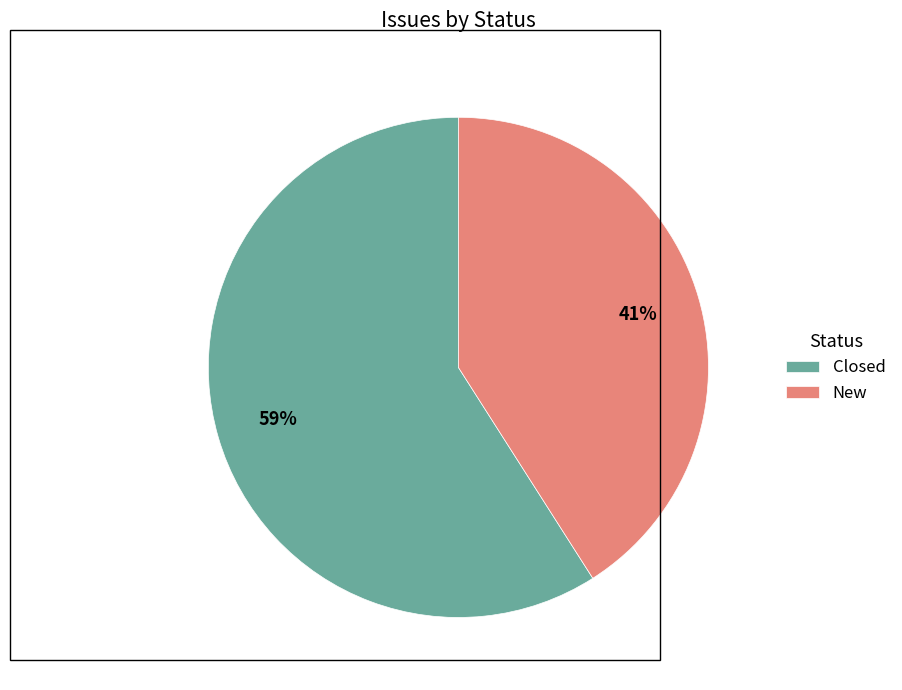

What is the smallest slice in the pie chart?

New